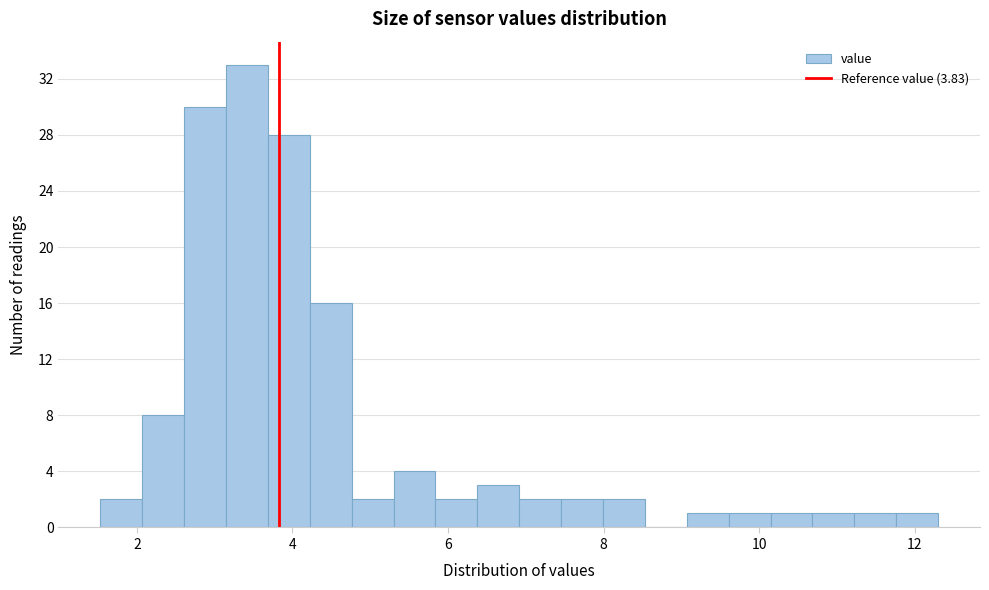

Around what value on the x-axis is the tallest bar? Give the approximate position of its centre, as read against the axis.

3.4